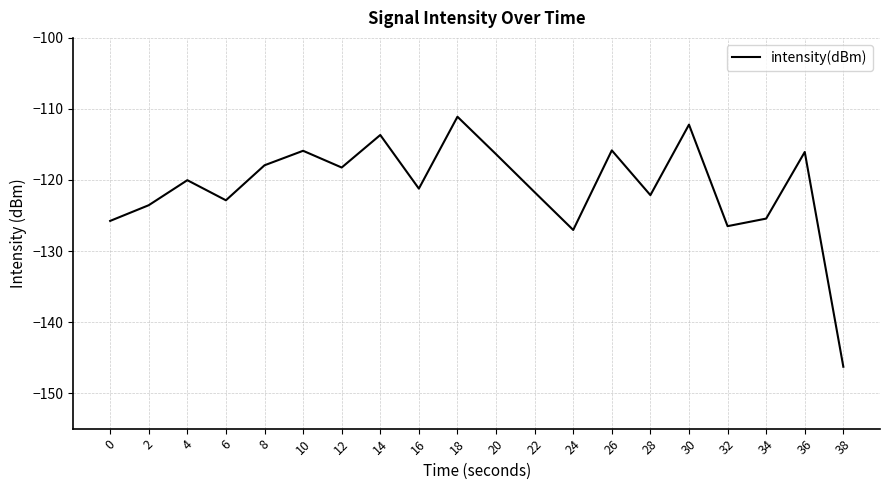

How many lines are shown in the chart?

1